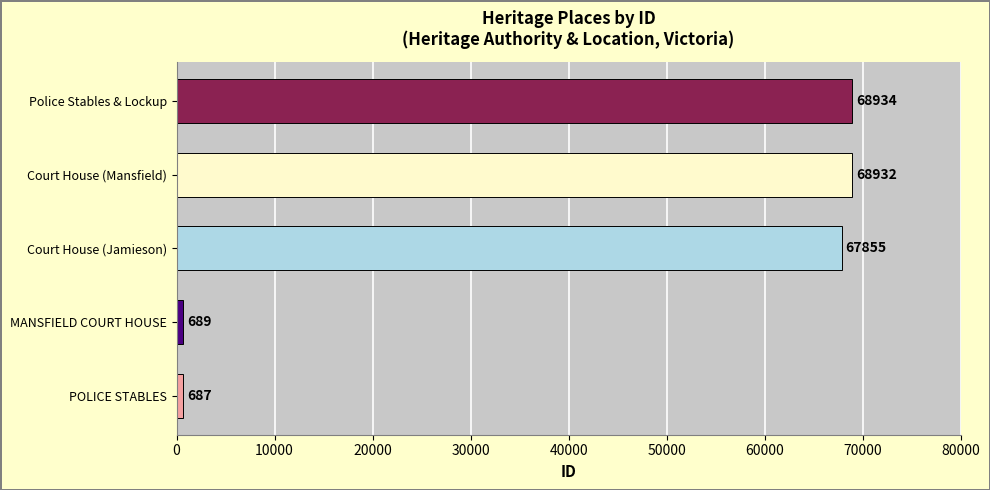

Between Court House (Mansfield) and POLICE STABLES, which is larger?

Court House (Mansfield)